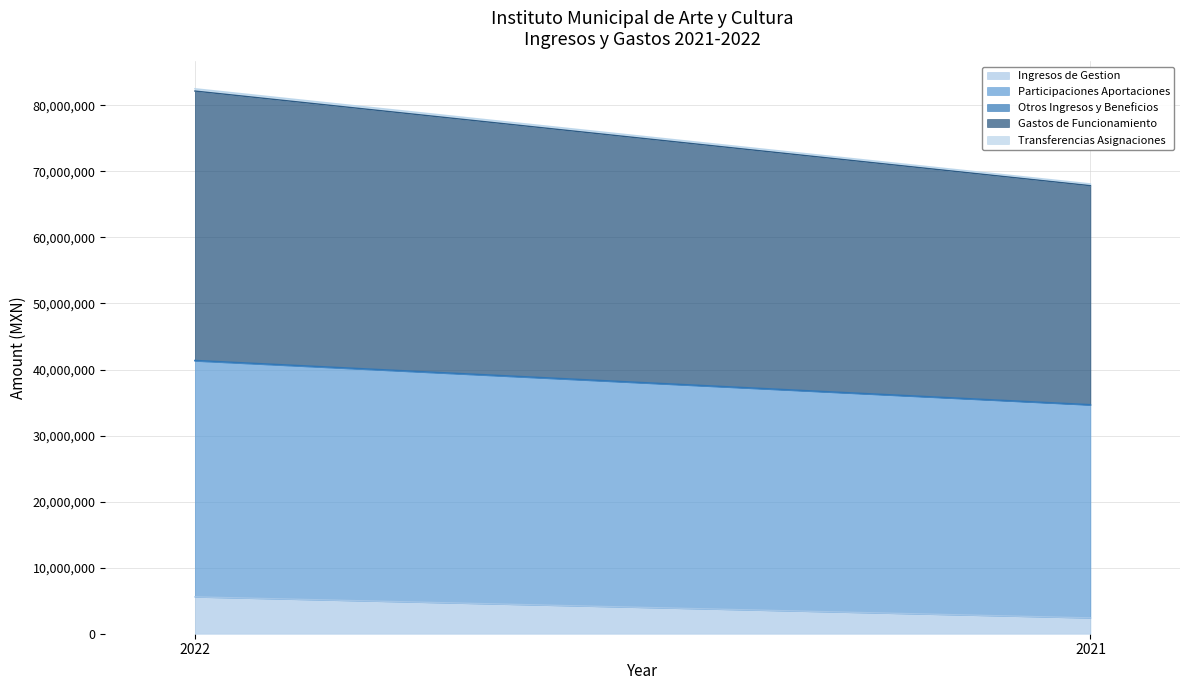

What is the difference between the Otros Ingresos y Beneficios values at 2022 and 2021?

25411.0